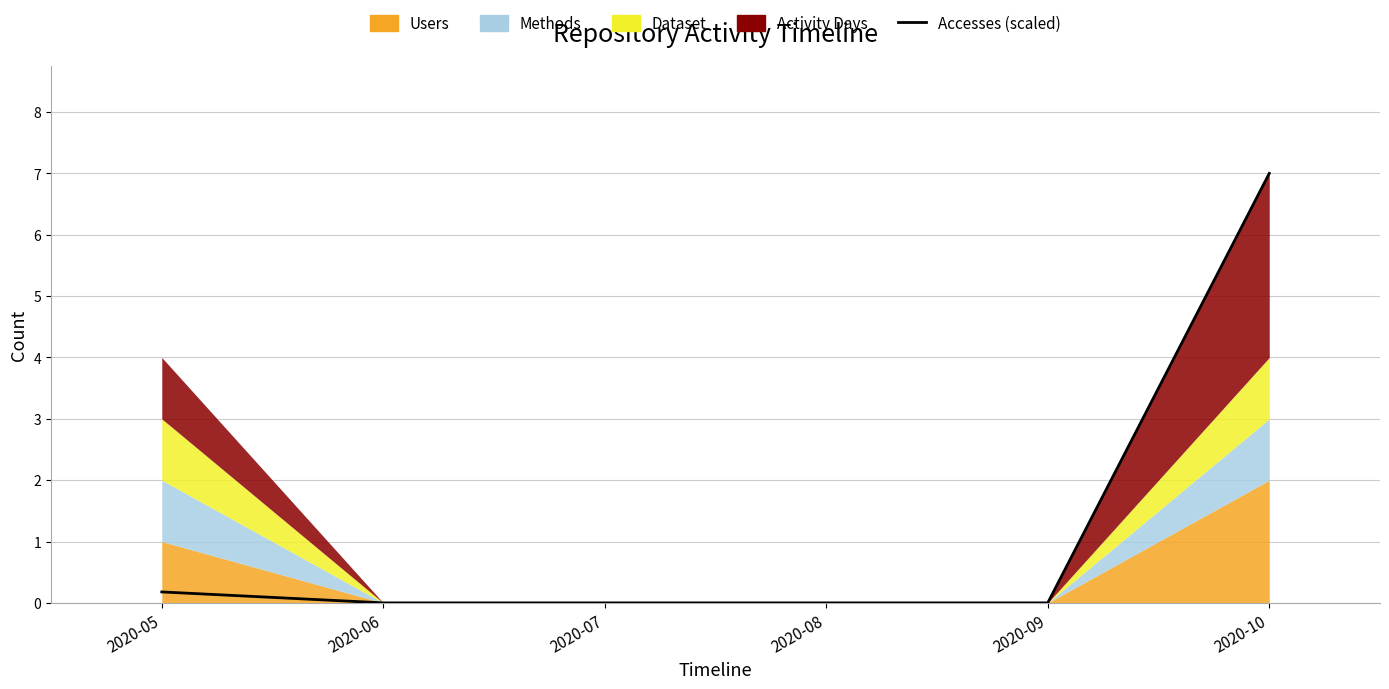

How many positive values are there?

2